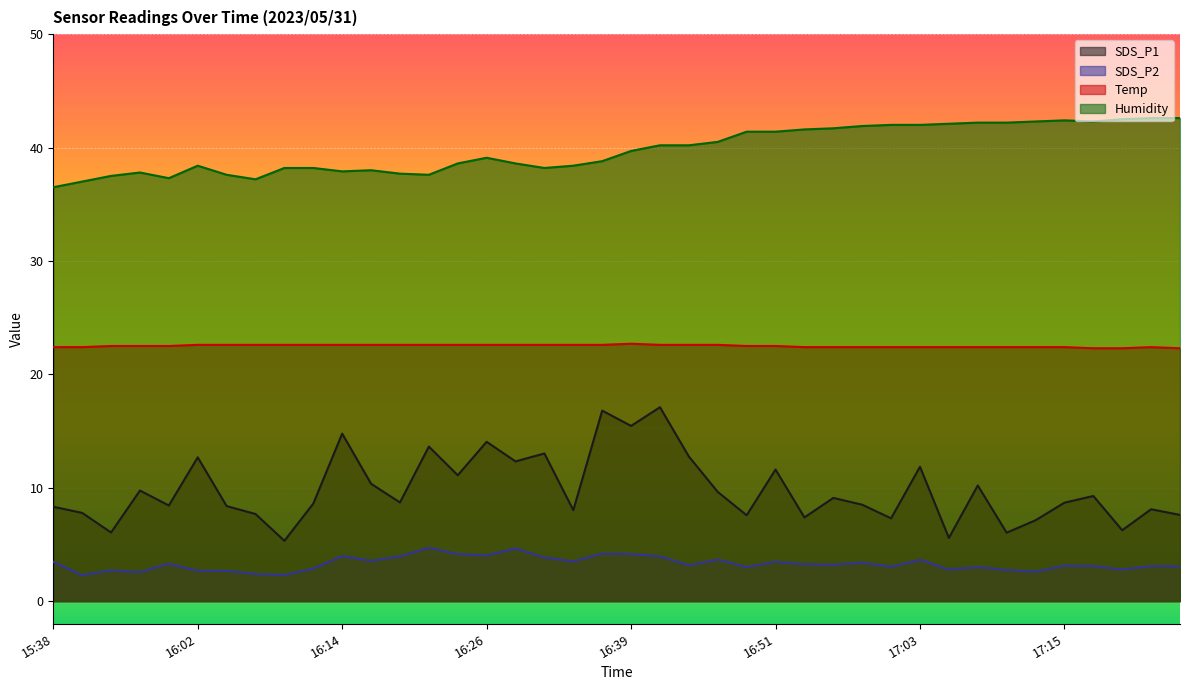

At which label is Humidity closest to 39?

16:26